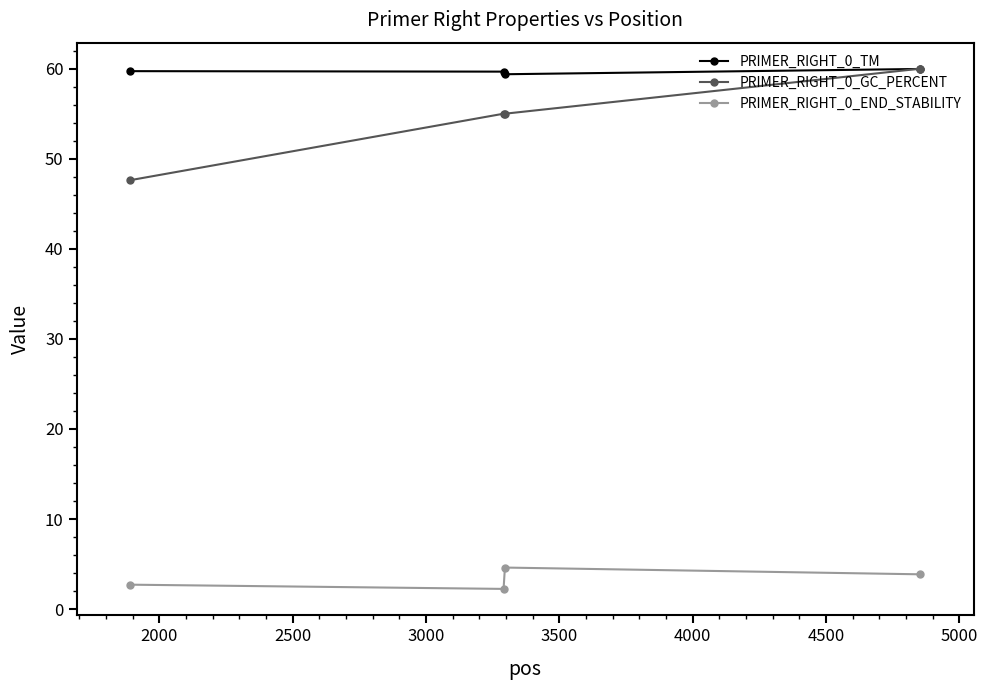

Which series has the largest total across all categories?

PRIMER_RIGHT_0_TM